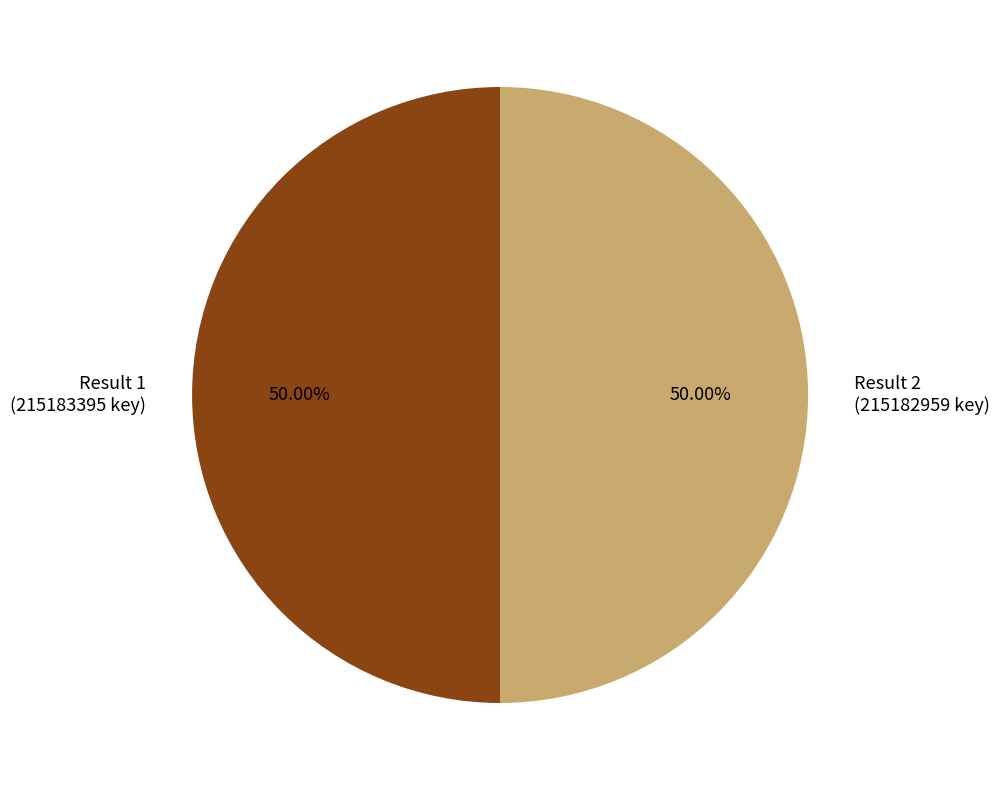

Approximately how many times larger is the value at Result 2 (215182959 key) compared to Result 1 (215183395 key)?

1.0